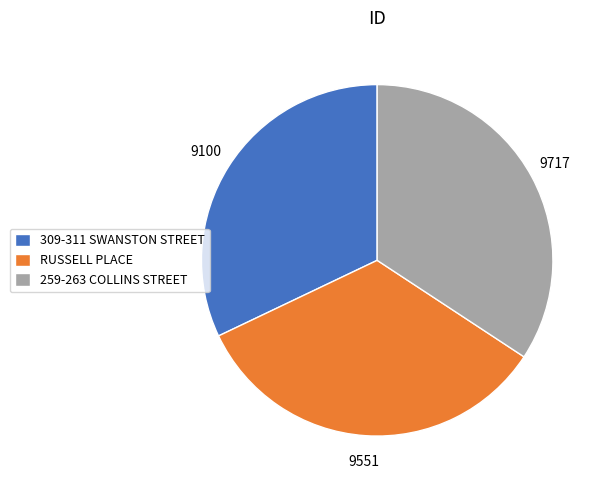

Which slice is the largest?

259-263 COLLINS STREET